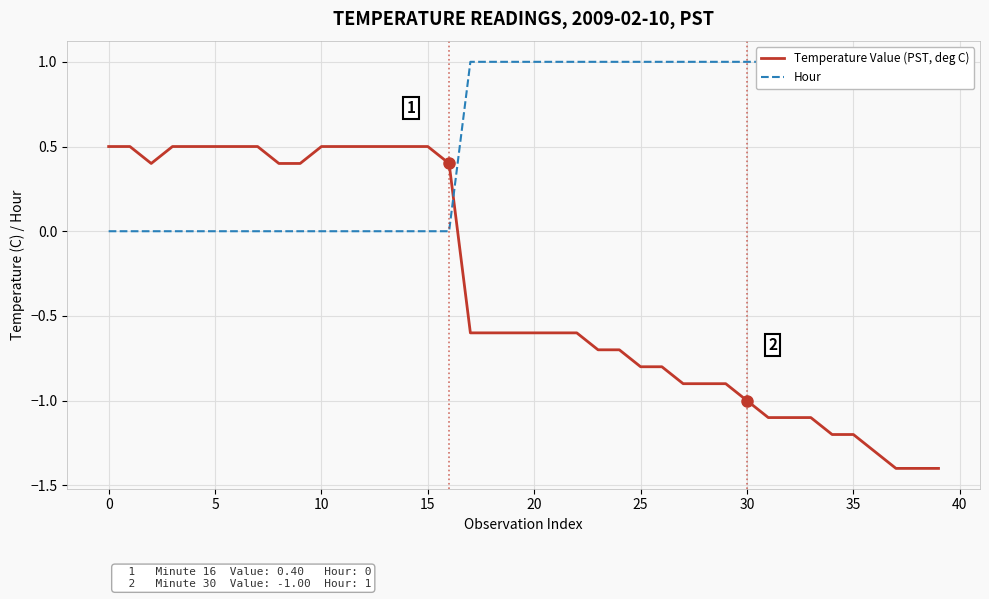

What is the minimum value for Temperature Value (PST, deg C)?

-1.4